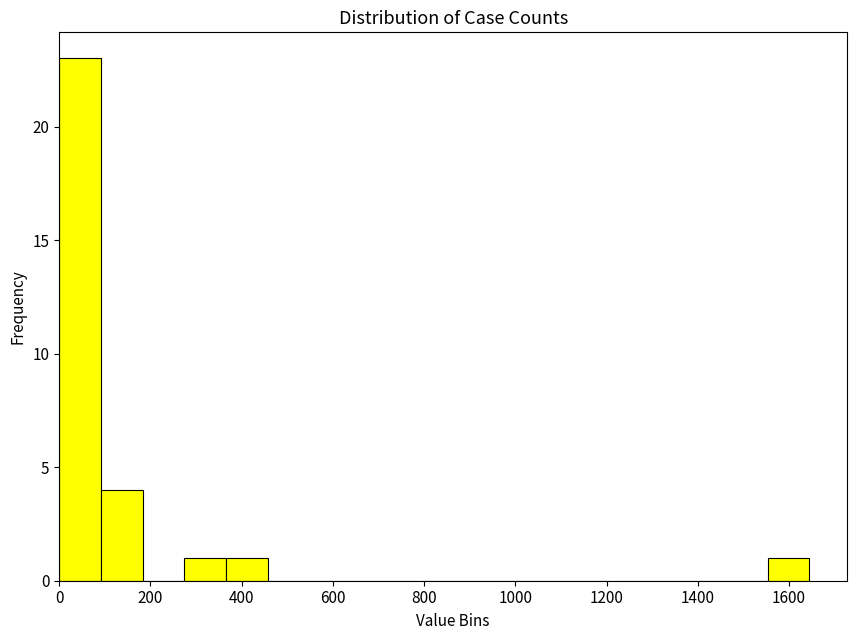

Over which range of the x-axis is the bar tallest?

0 to 100